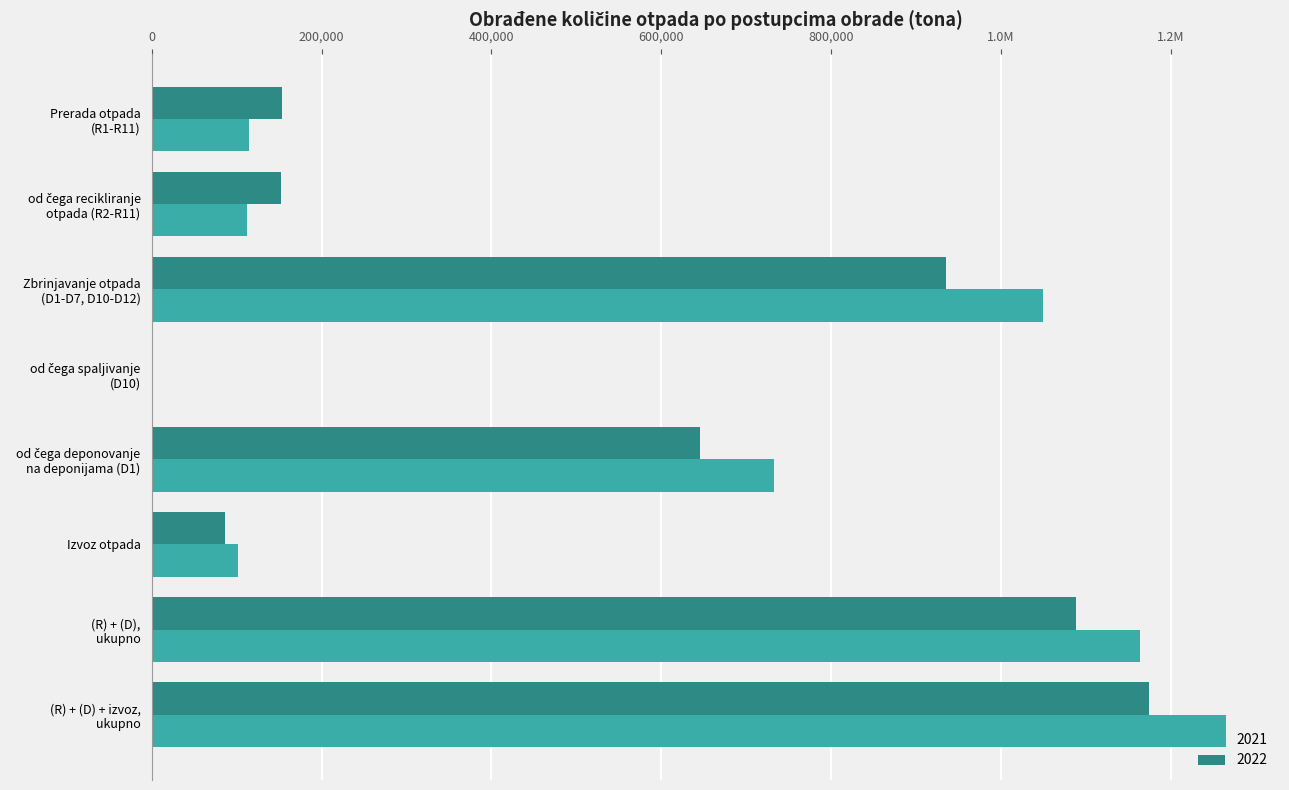

What is the sum of the 2022 values at Izvoz otpada and od čega deponovanje
na deponijama (D1)?

732030.6